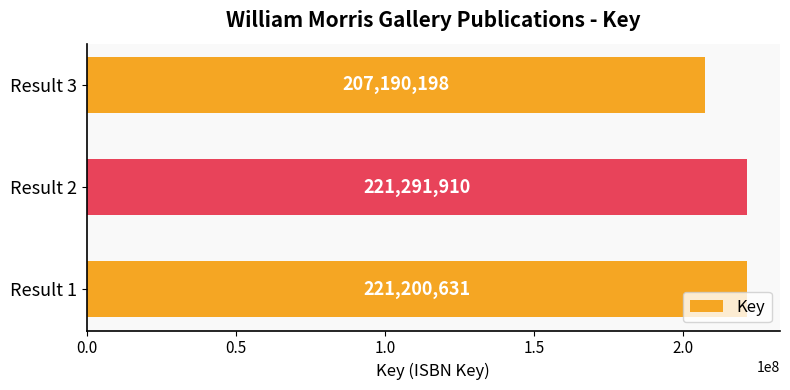

Reading top to bottom, extract all data points from this chart.

207190198	221291910	221200631